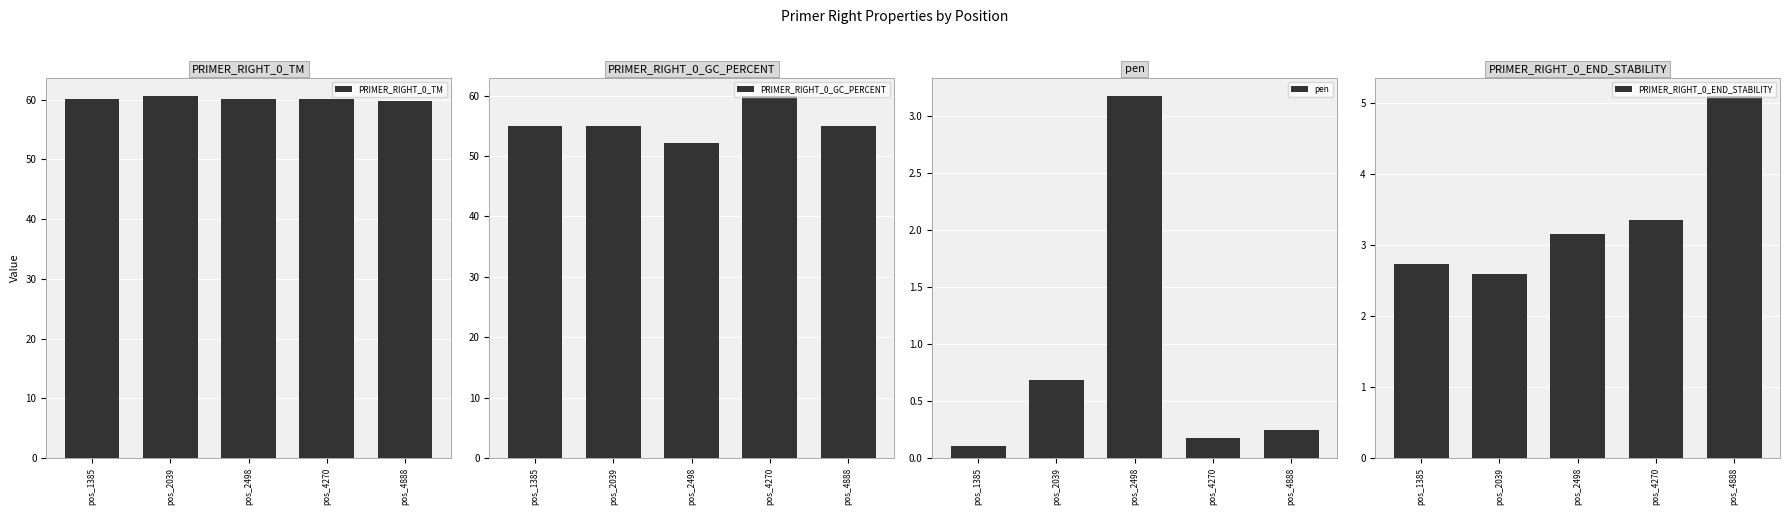

What is the approximate value of pen at pos_1385?

0.1